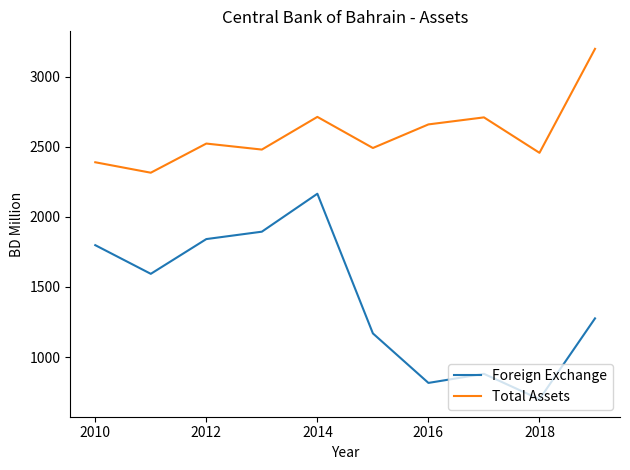

Which series has the largest range (max minus min)?

Foreign Exchange